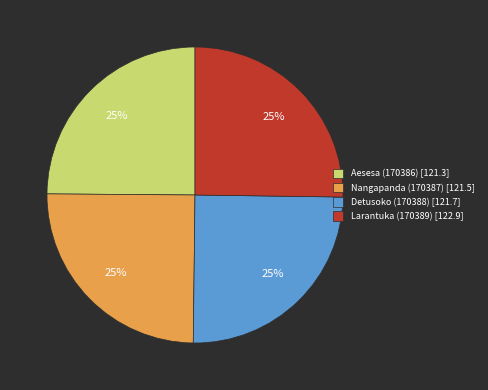

Does Larantuka (170389) account for over 50% of the chart?

No